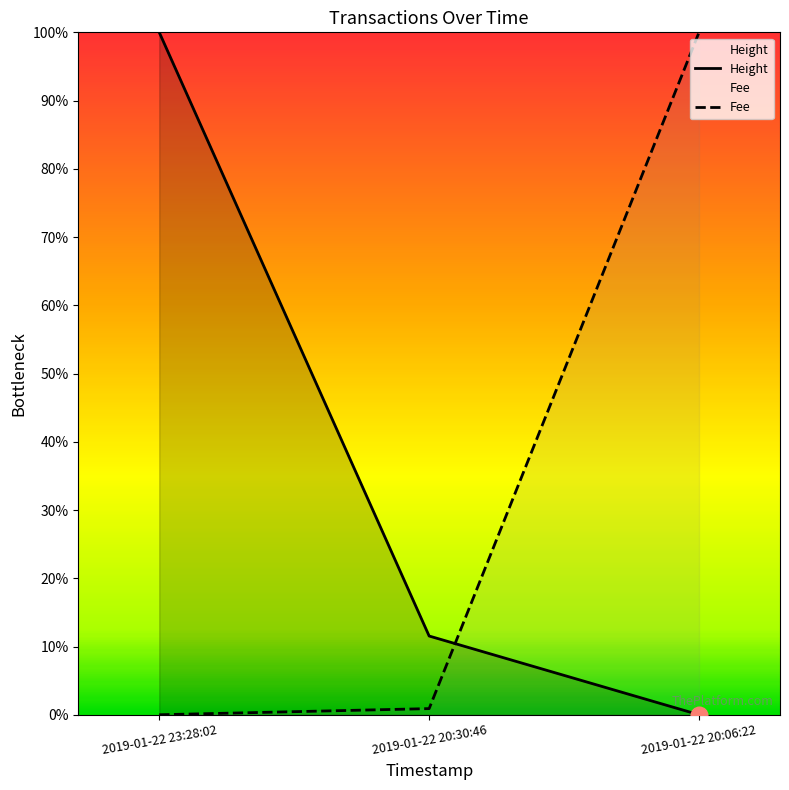

List the labels in order of Height value, smallest first.

2019-01-22 20:06:22, 2019-01-22 20:30:46, 2019-01-22 23:28:02